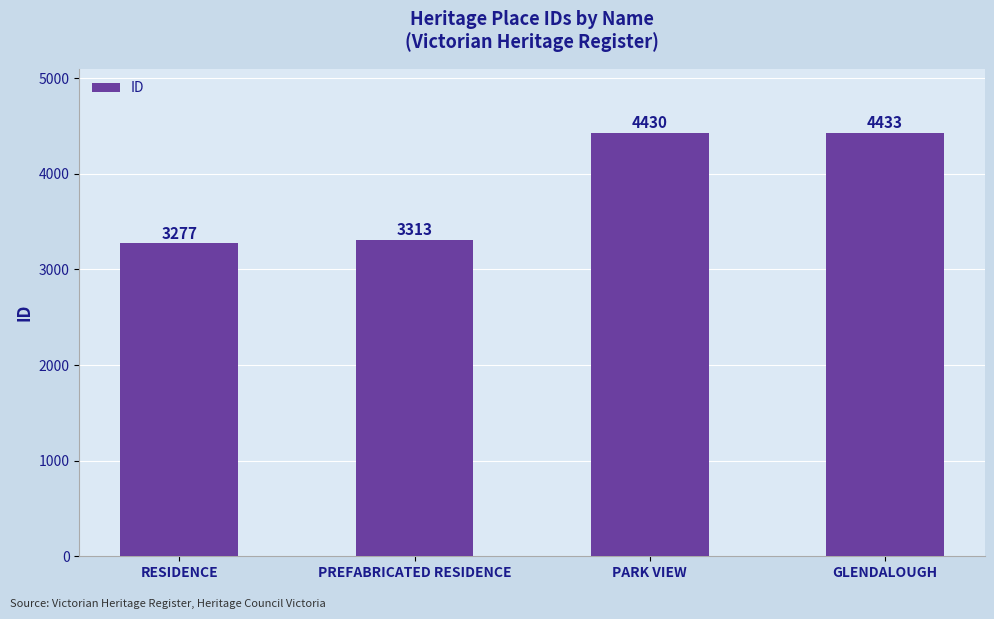

Rank the categories by value from lowest to highest.

RESIDENCE, PREFABRICATED RESIDENCE, PARK VIEW, GLENDALOUGH